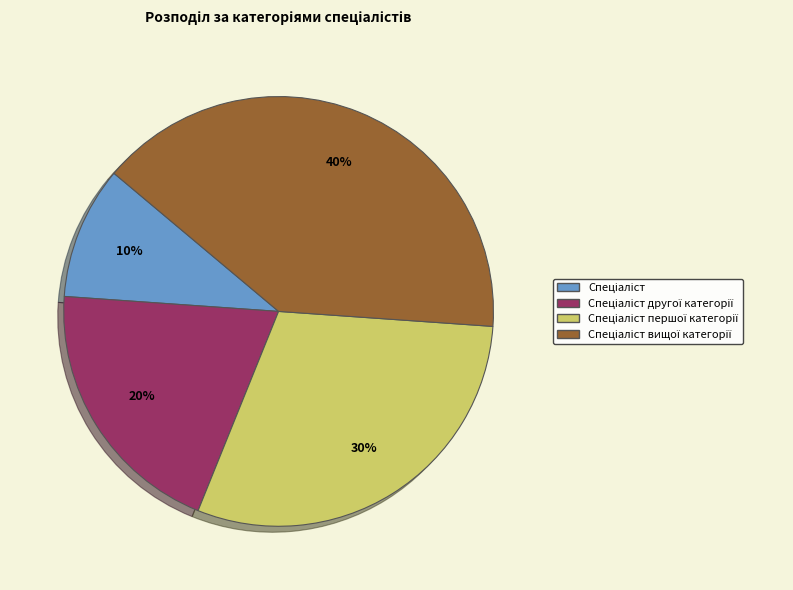

To the nearest percent, what is the difference between the largest and smallest slice percentages?

30%